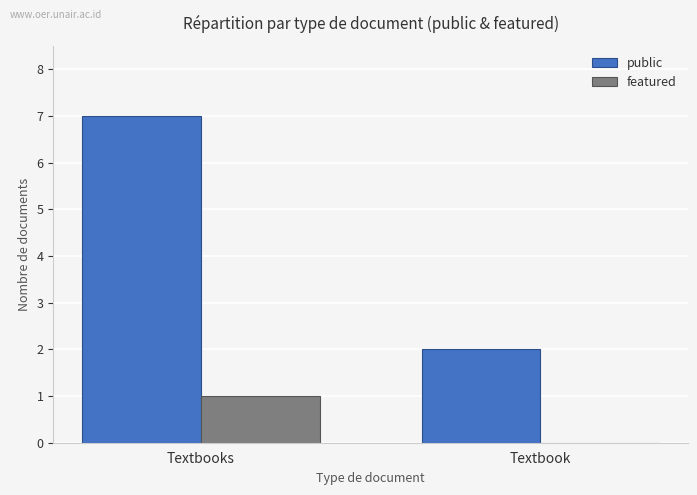

What value does the public series have at Textbooks?

7